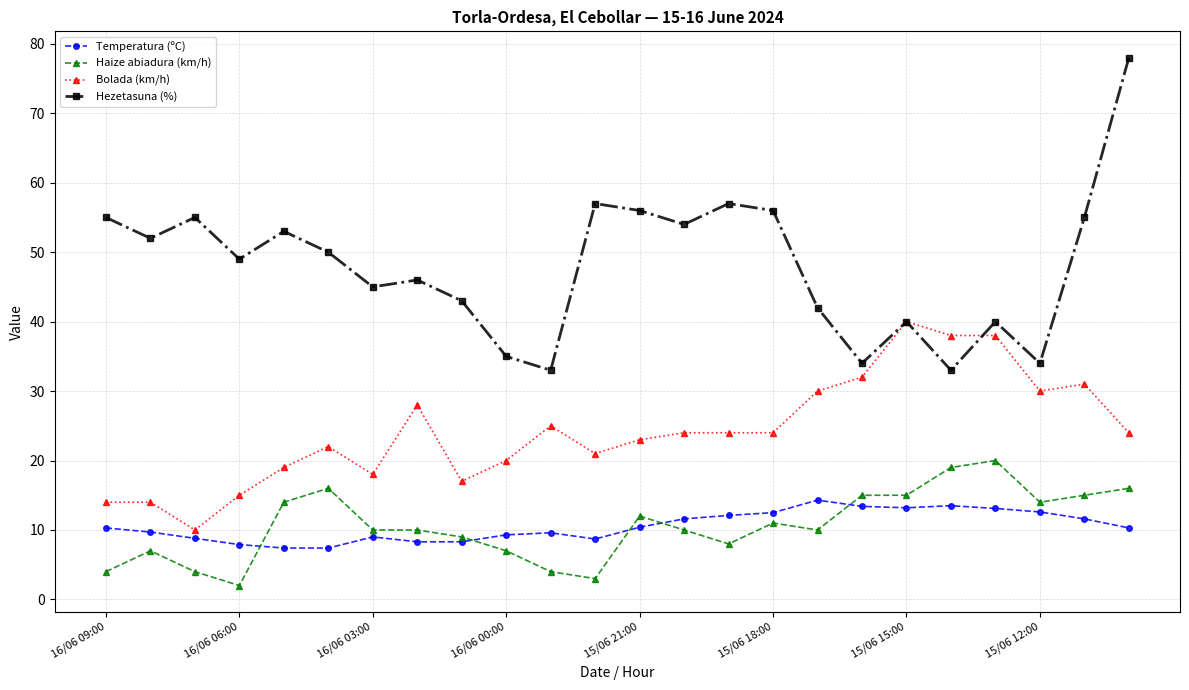

Rank the series by their maximum value, from lowest to highest.

Temperatura (ºC), Haize abiadura (km/h), Bolada (km/h), Hezetasuna (%)